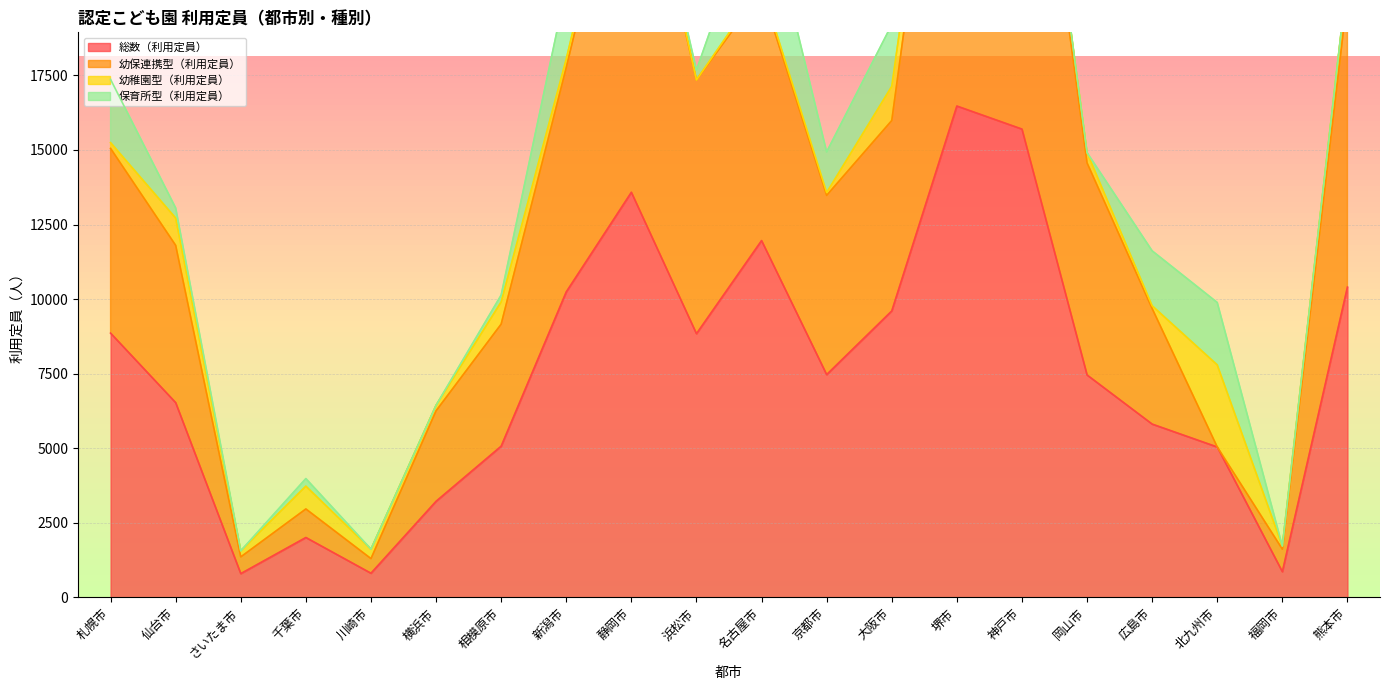

What is the value of the 総数（利用定員） point at the 16th from the left?

7456